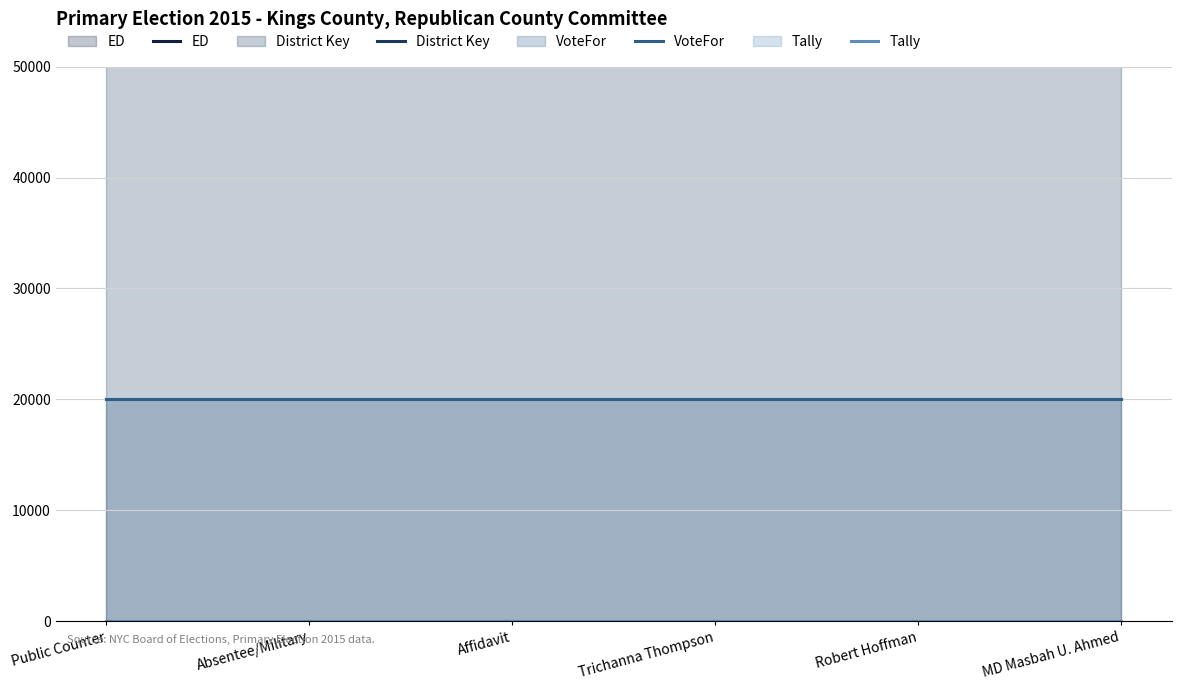

The VoteFor series shows 20000 at MD Masbah U. Ahmed. True or false?

True